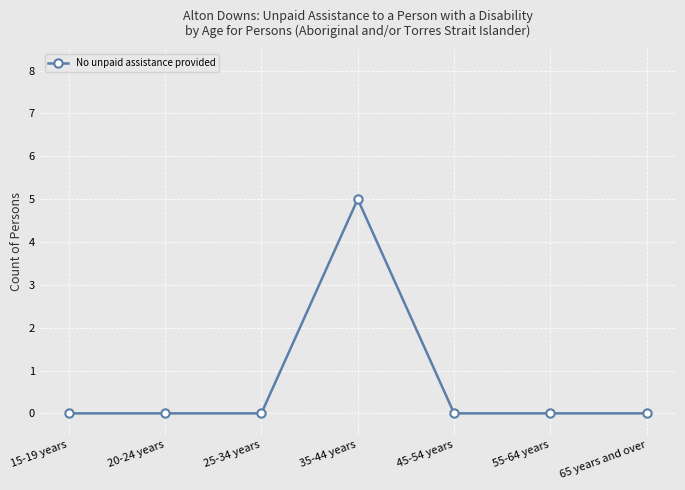

Reading right to left, what are all the values shown in this chart?

65 years and over=0	55-64 years=0	45-54 years=0	35-44 years=5	25-34 years=0	20-24 years=0	15-19 years=0